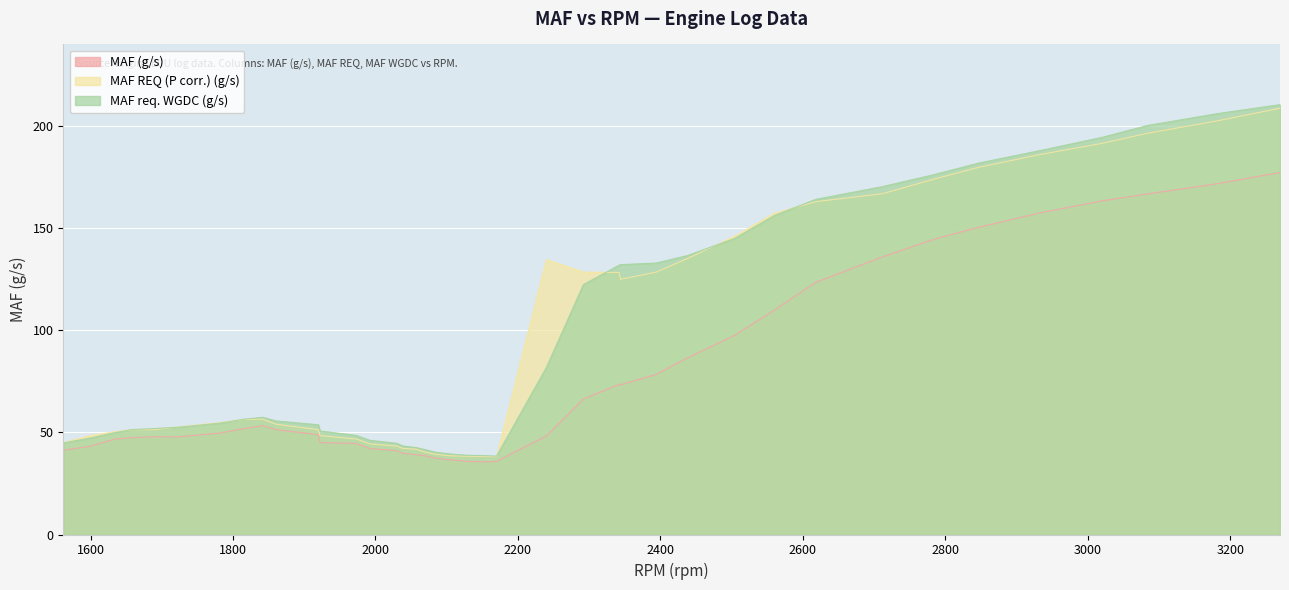

What is the value of the MAF REQ (P corr.) (g/s) point at the 24th from the left?

134.6